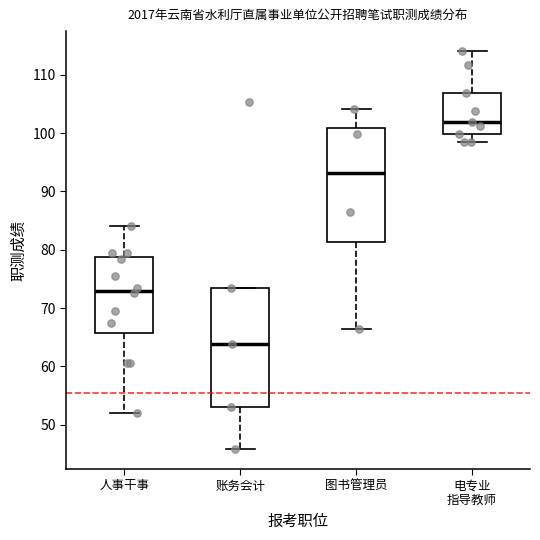

Which box's median line is the highest?

电专业 指导教师